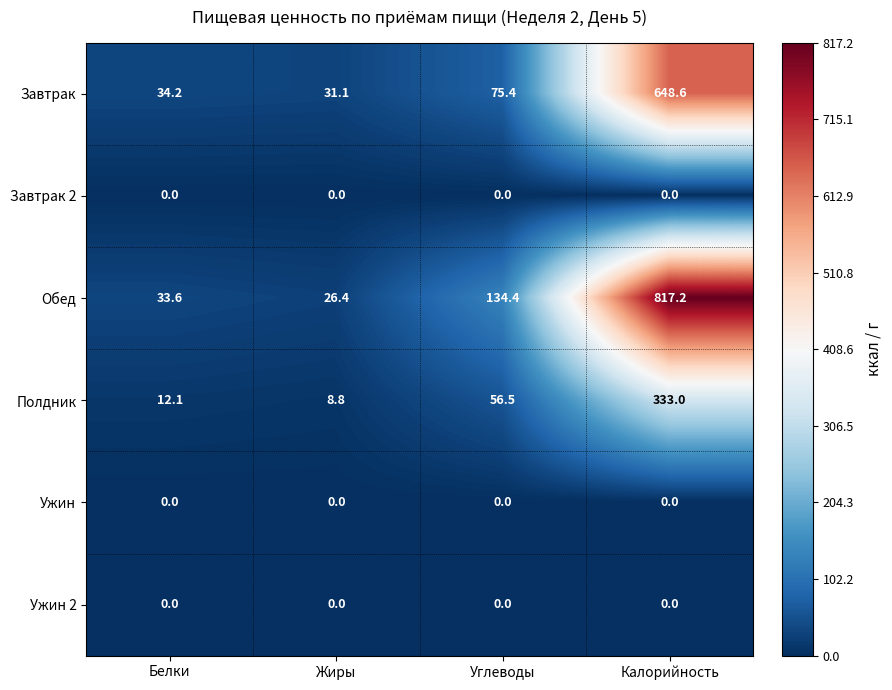

At which label does Обед reach its peak?

Калорийность